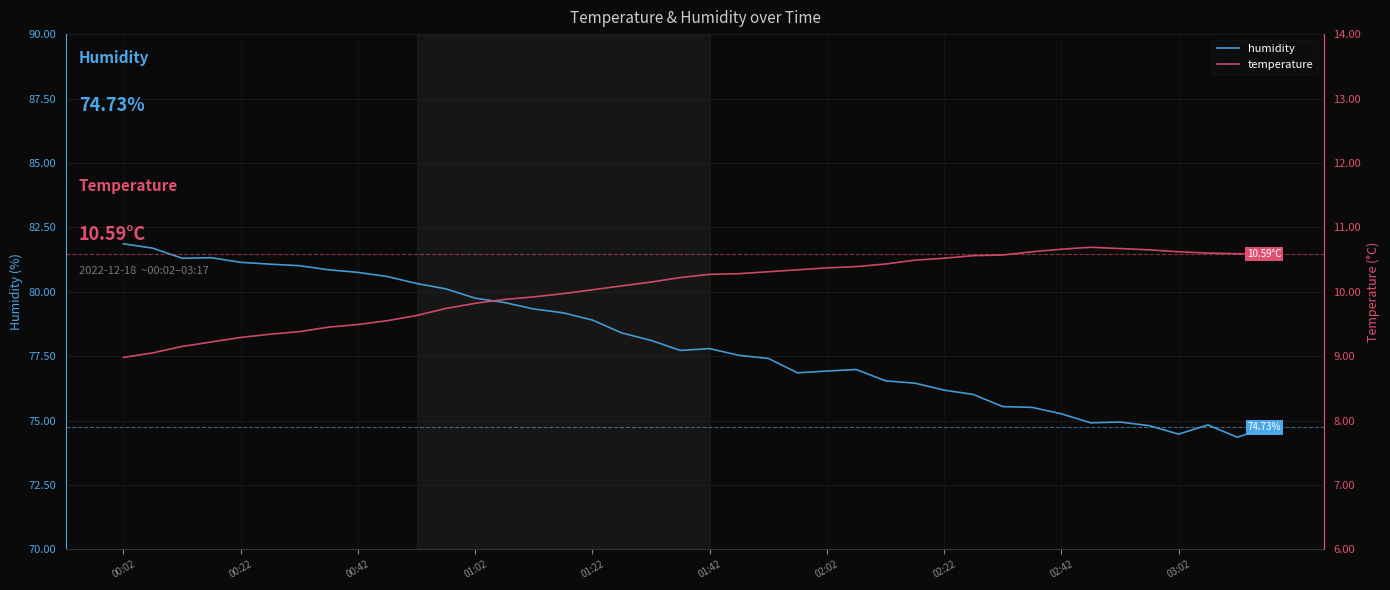

Which series has the largest total across all categories?

humidity